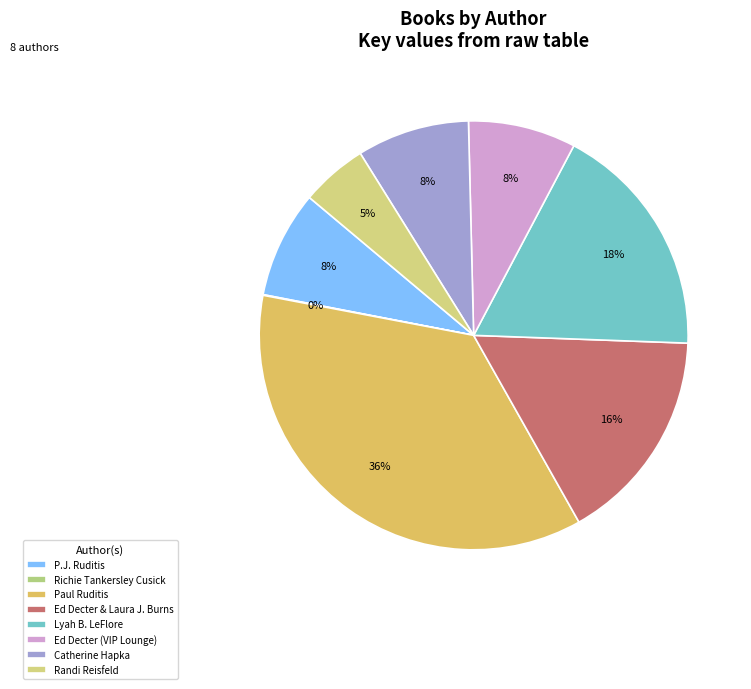

To the nearest percent, what is the combined percentage of P.J. Ruditis and Randi Reisfeld?

13%